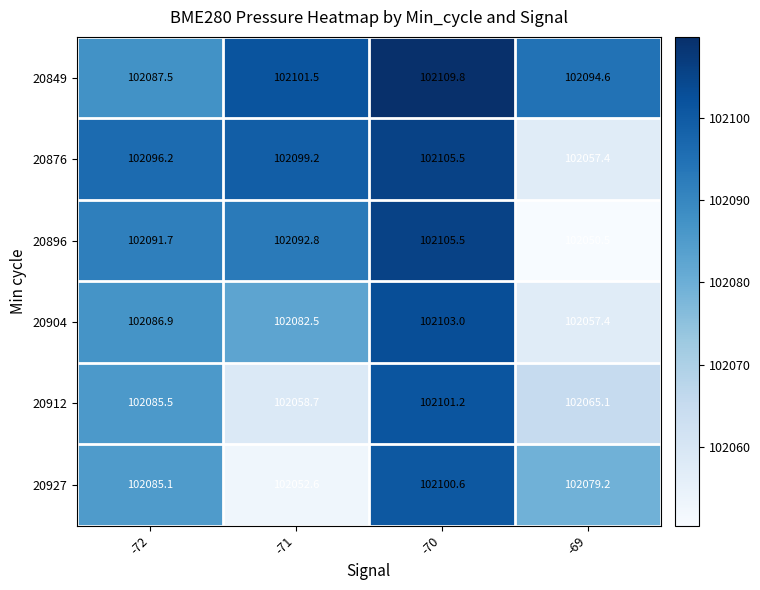

What is the difference between the maximum and minimum values in the 20876 series?

48.1